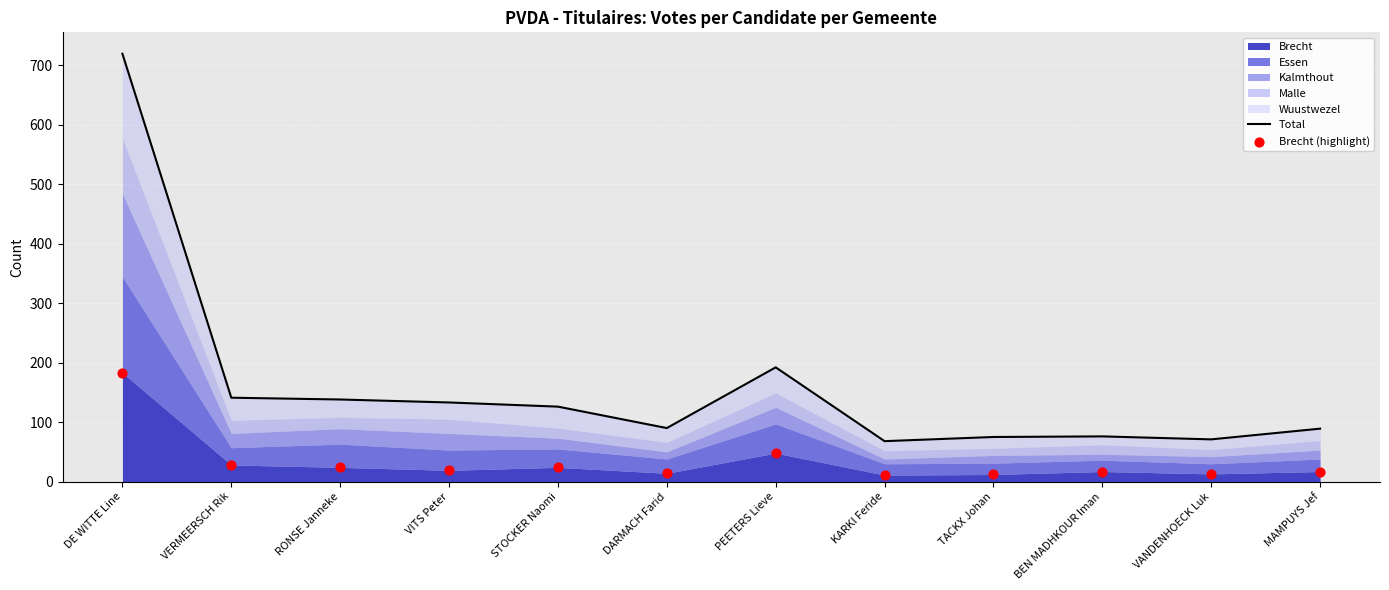

Which series has the largest total across all categories?

Total